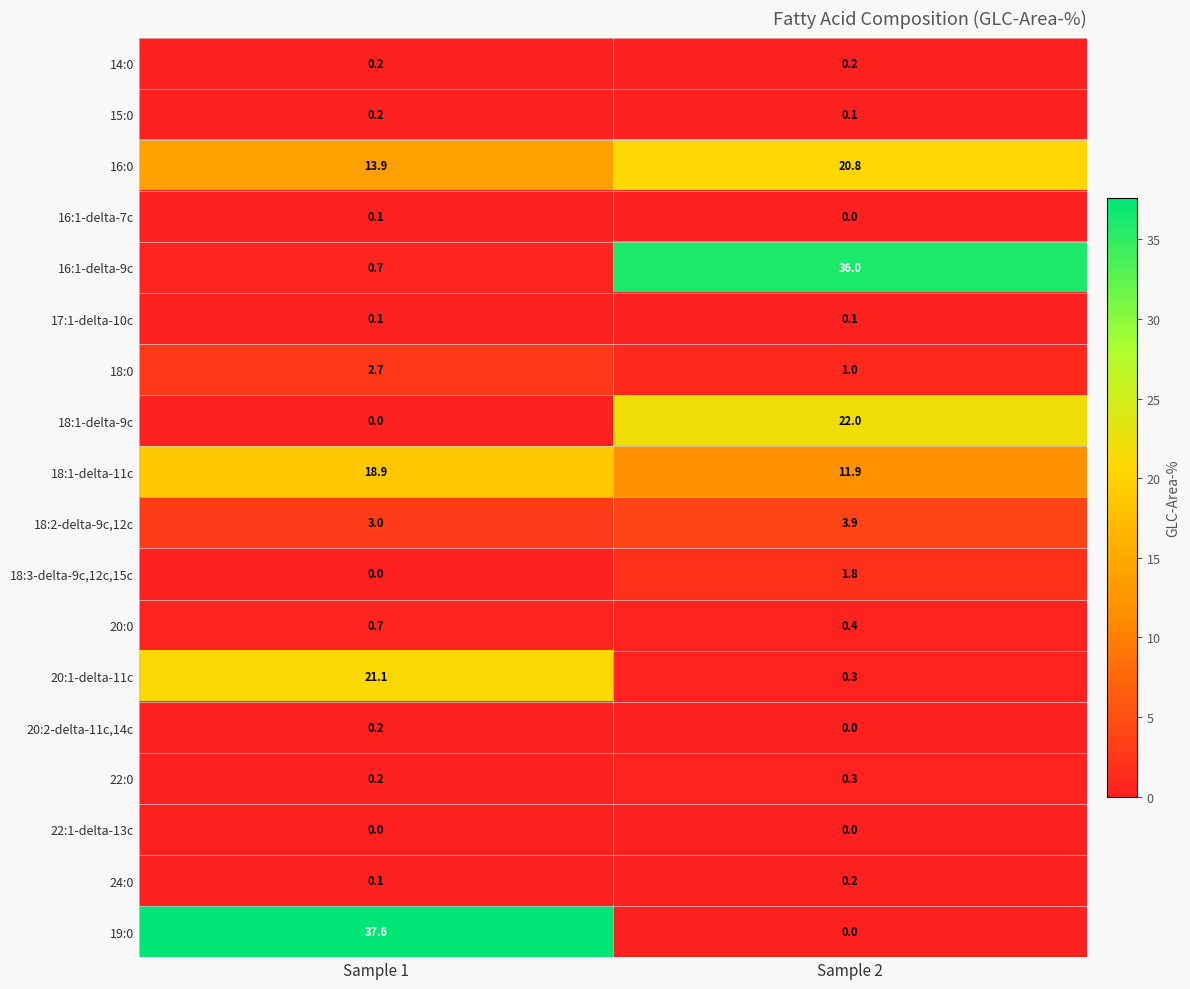

Where does the 20:1-delta-11c series first go above 21?

Sample 1